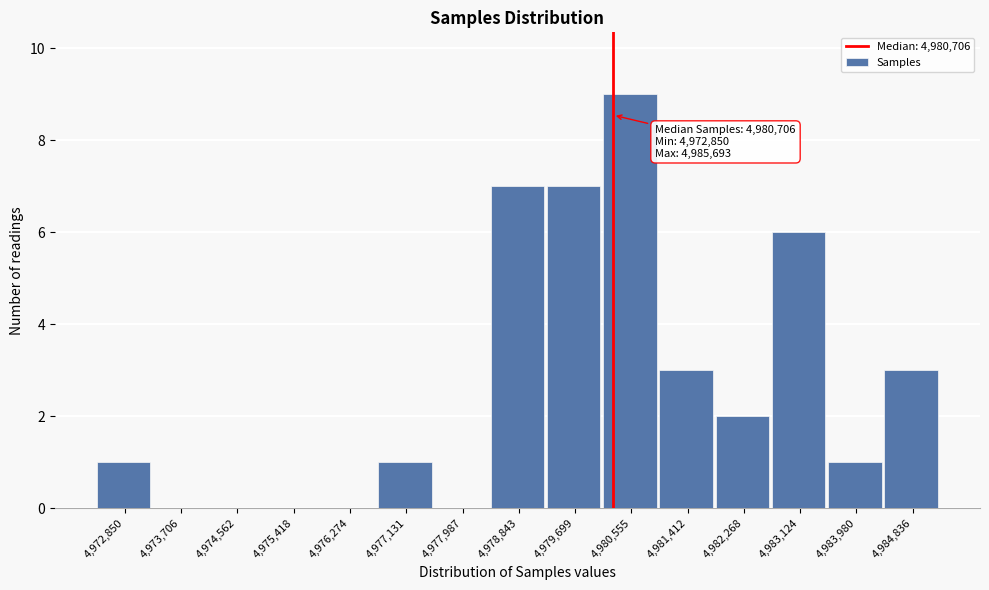

Reading right to left, extract all data points from this chart.

4,984,836=3	4,983,980=1	4,983,124=6	4,982,268=2	4,981,412=3	4,980,555=9	4,979,699=7	4,978,843=7	4,977,987=0	4,977,131=1	4,976,274=0	4,975,418=0	4,974,562=0	4,973,706=0	4,972,850=1